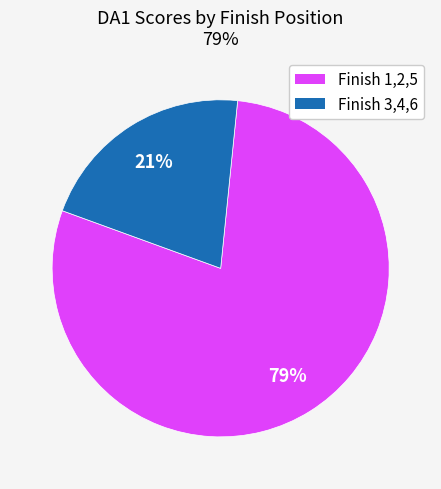

Is there any slice that represents more than half of the pie?

Yes